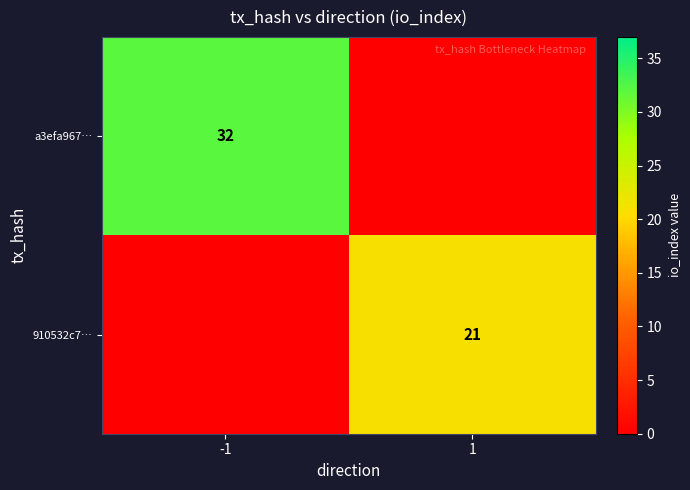

The 910532c7… series shows 13 at 1. True or false?

False